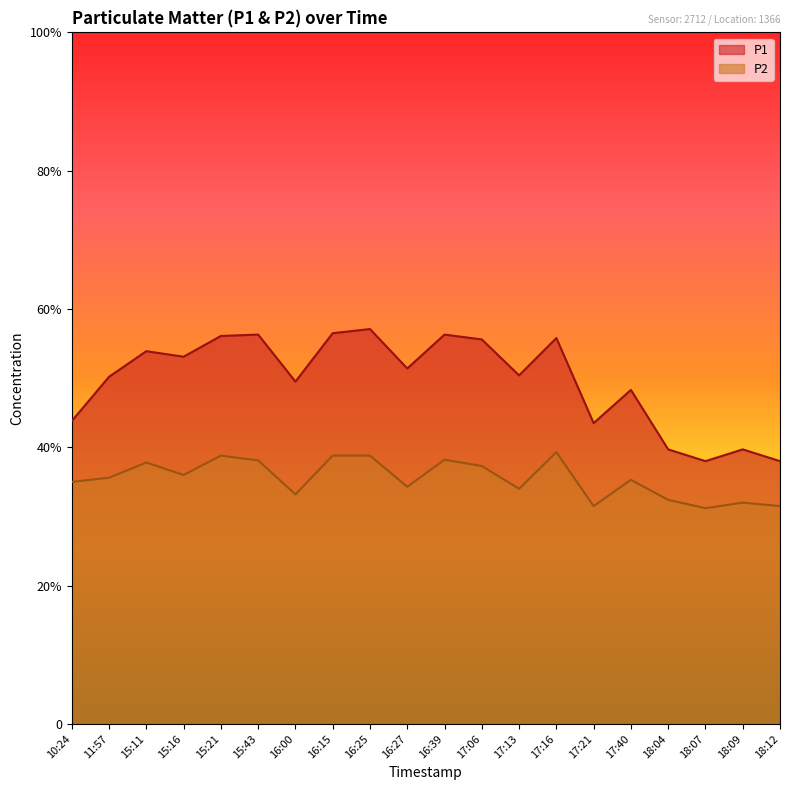

What is the spread (max minus min) of values at 18:07?

6.8